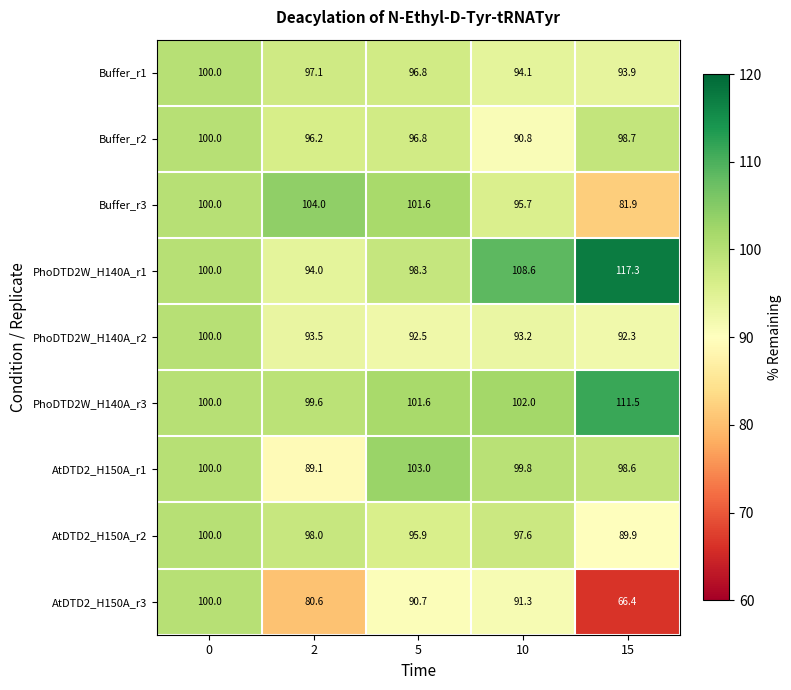

The AtDTD2_H150A_r2 series shows 95.9 at 5. True or false?

True